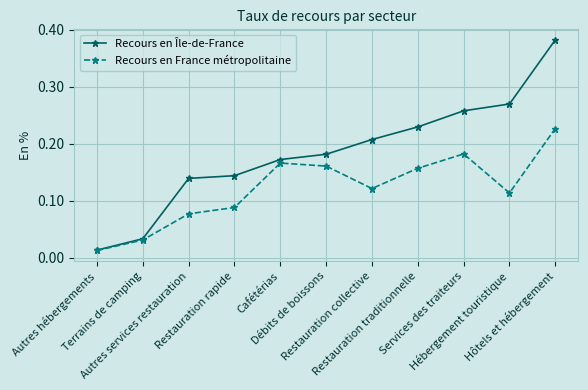

Which series has the widest spread of values?

Recours en Île-de-France